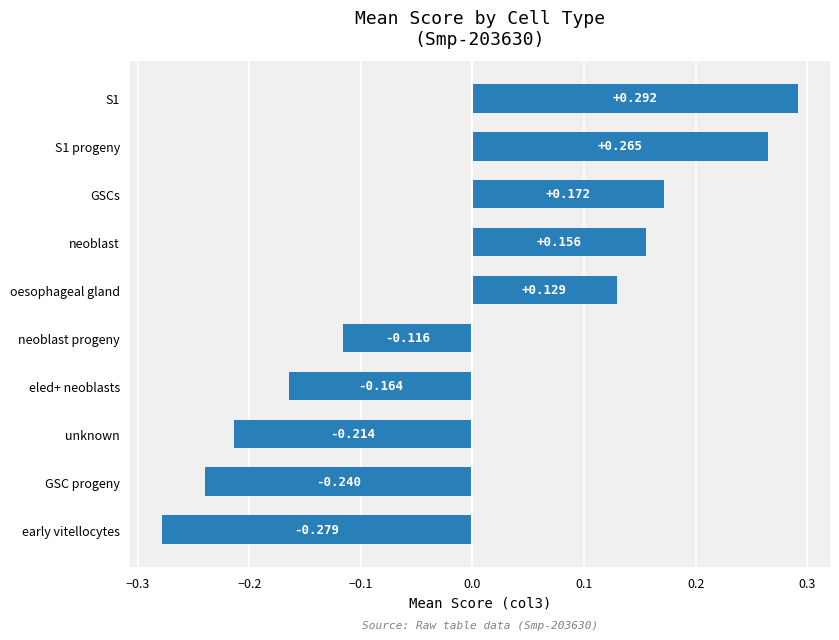

How many bars are there in total?

10